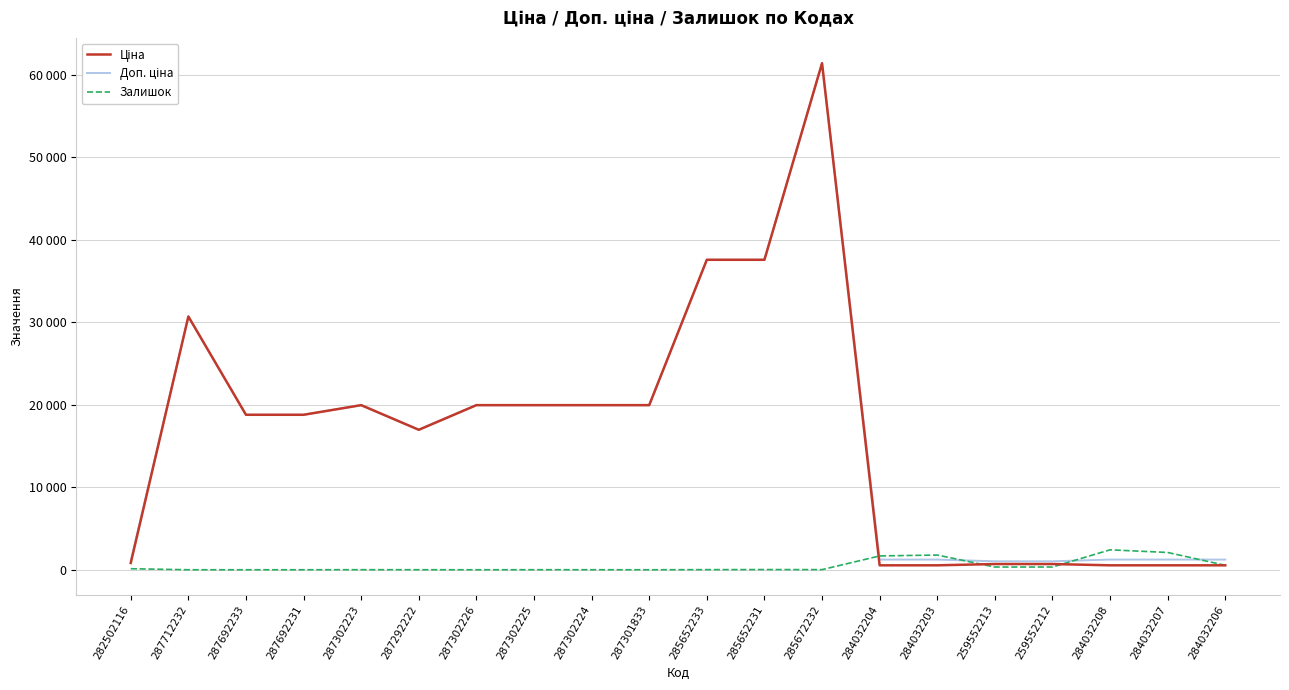

What is the difference between the second highest and second lowest values in the Ціна series?

37054.6